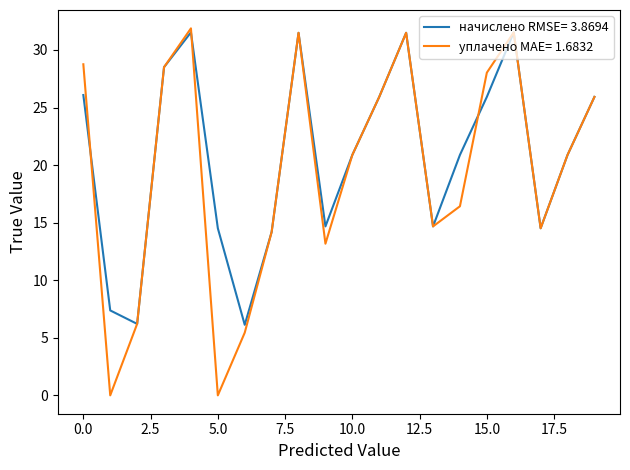

What is the maximum value for уплачено MAE= 1.6832?

31.9